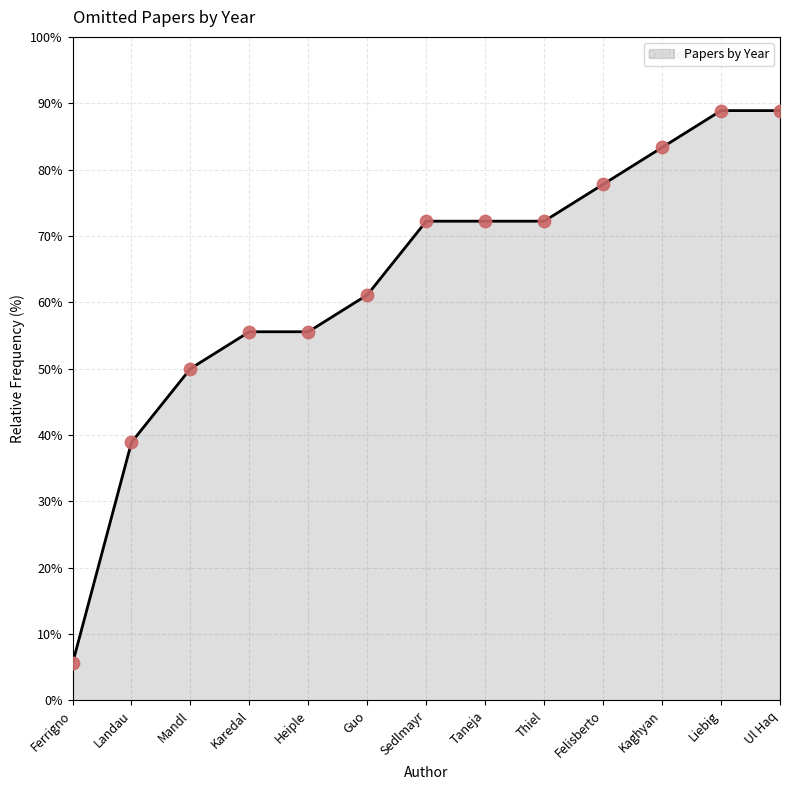

What is the ratio of the value at Heiple to the value at Sedlmayr?

0.8